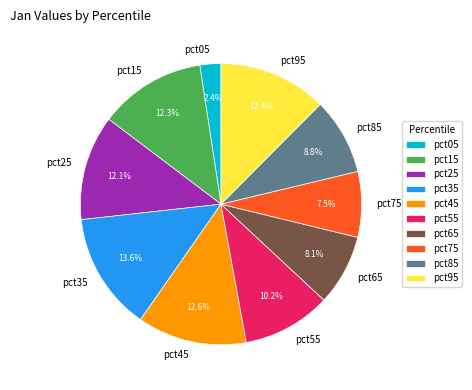

Does pct25 account for over 50% of the chart?

No